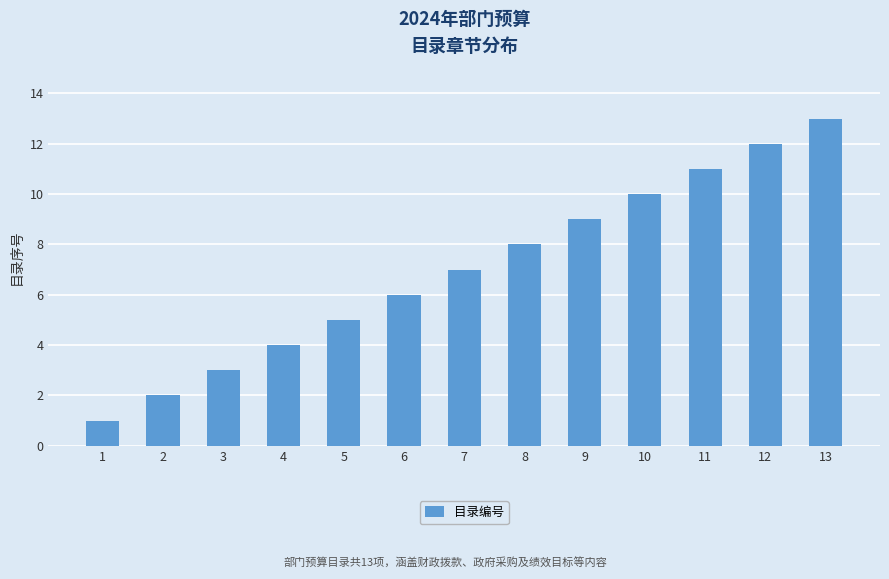

The chart shows a value of 5 at 5. True or false?

True